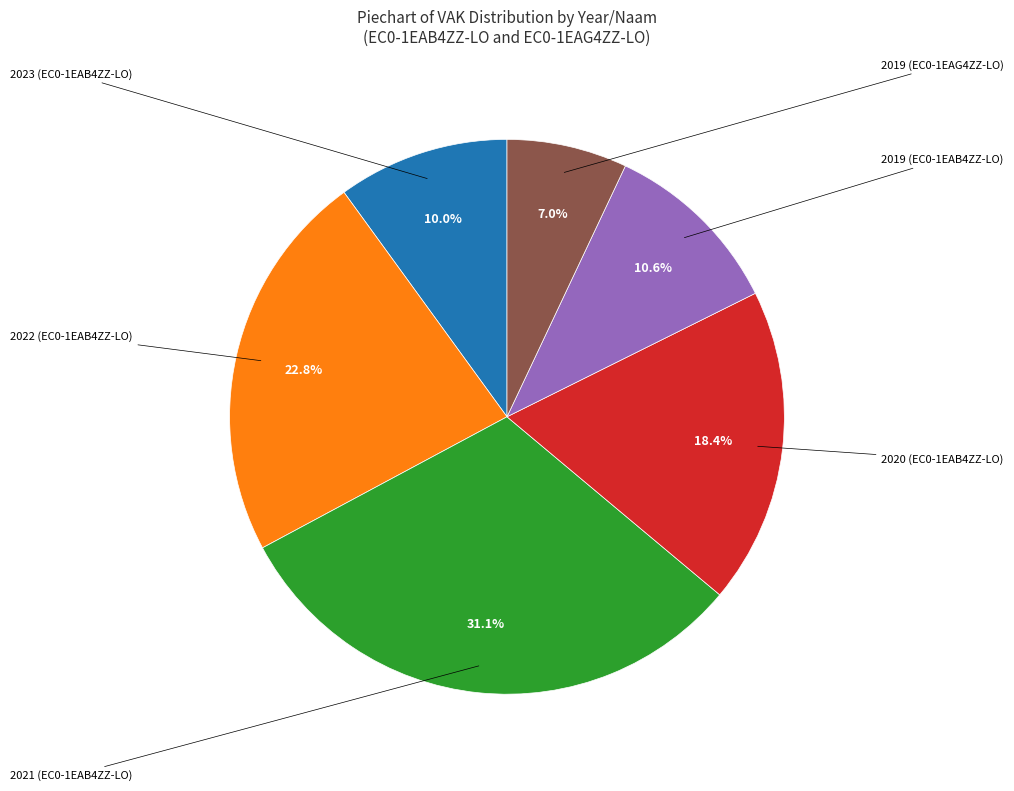

To the nearest percent, what is the average slice percentage?

17%